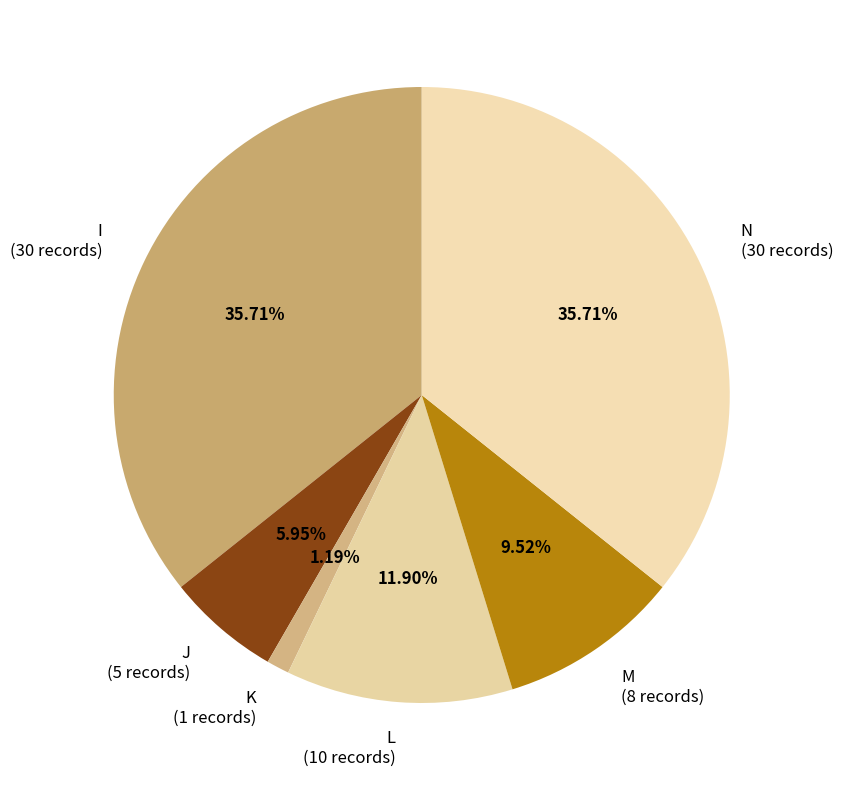

Does J account for over 50% of the chart?

No